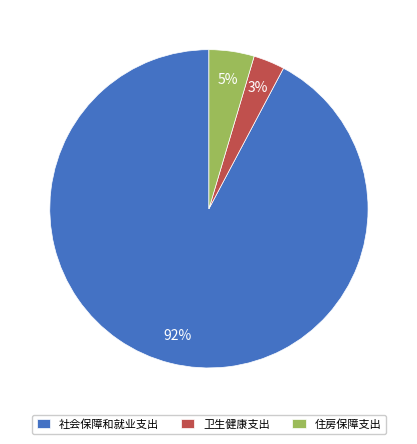

What is the smallest slice in the pie chart?

卫生健康支出